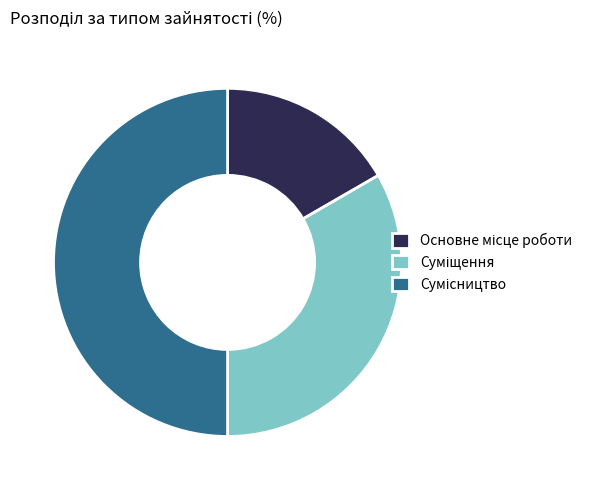

How many slices are in this pie chart?

3